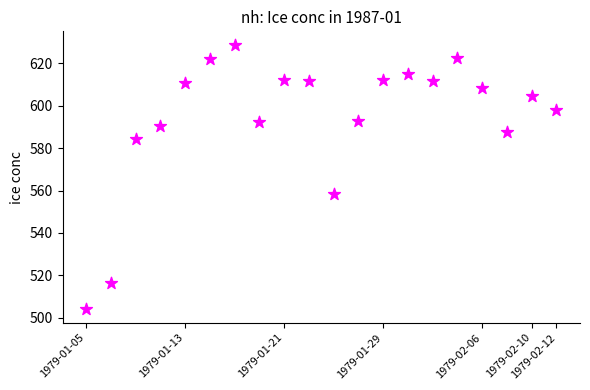

What Y value in the scatter plot is closest to 566?

558.5